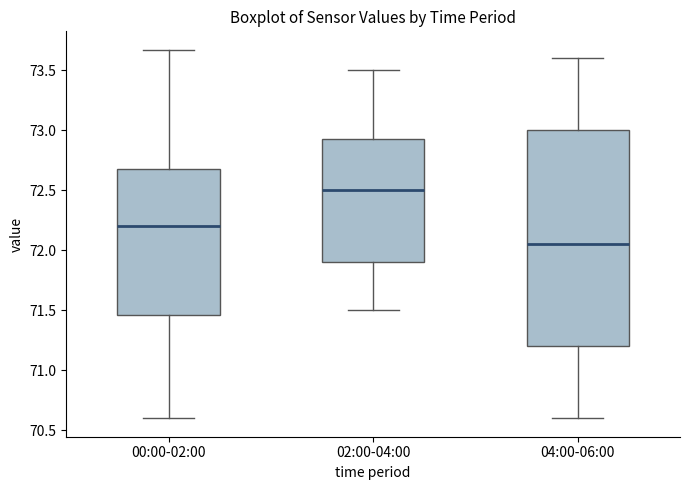

Which box is the tallest, from its lower edge to its upper edge?

04:00-06:00